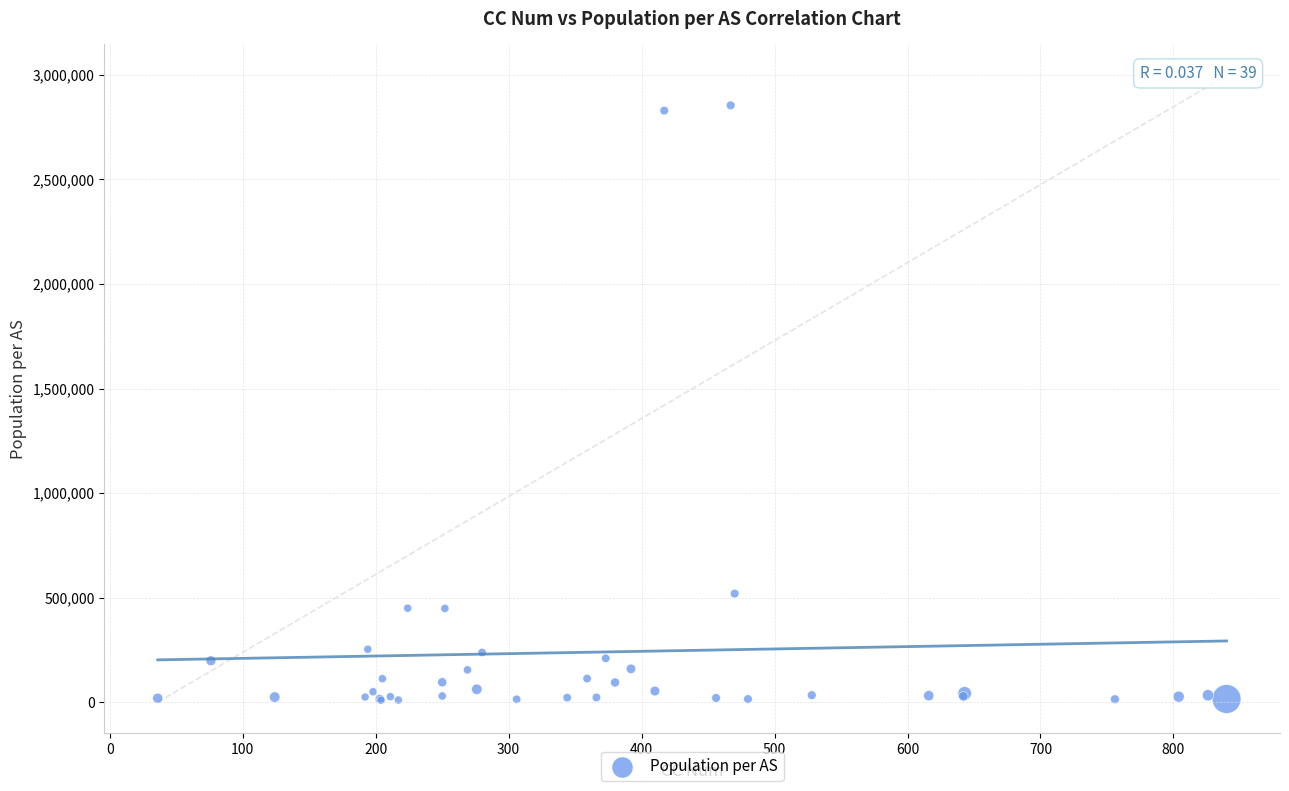

What Y value in the scatter plot is closest to 1431851?

519244